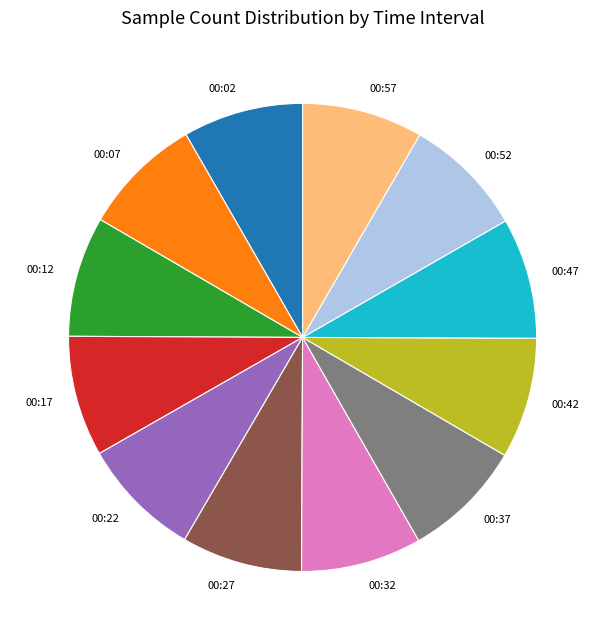

Does 00:12 account for over 50% of the chart?

No